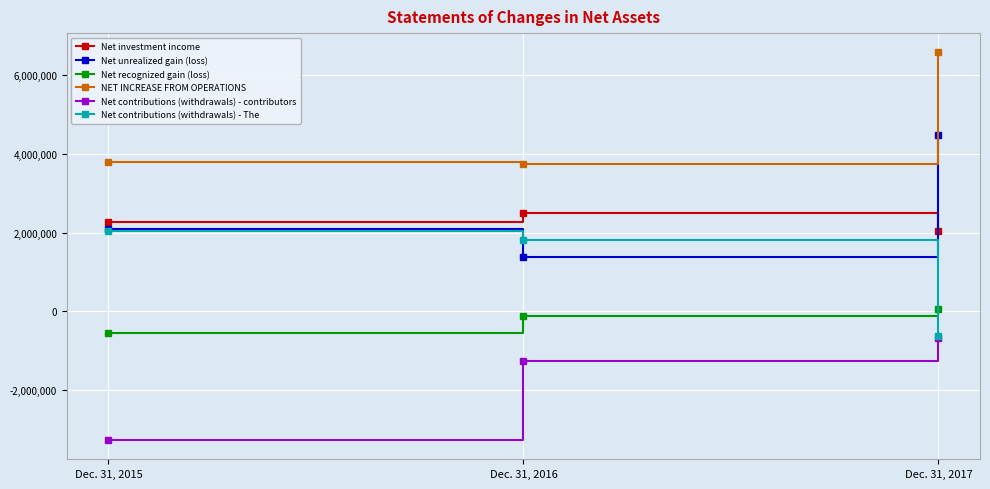

Is the value of Net unrealized gain (loss) at Dec. 31, 2016 greater than the value of Net recognized gain (loss) at Dec. 31, 2016?

Yes